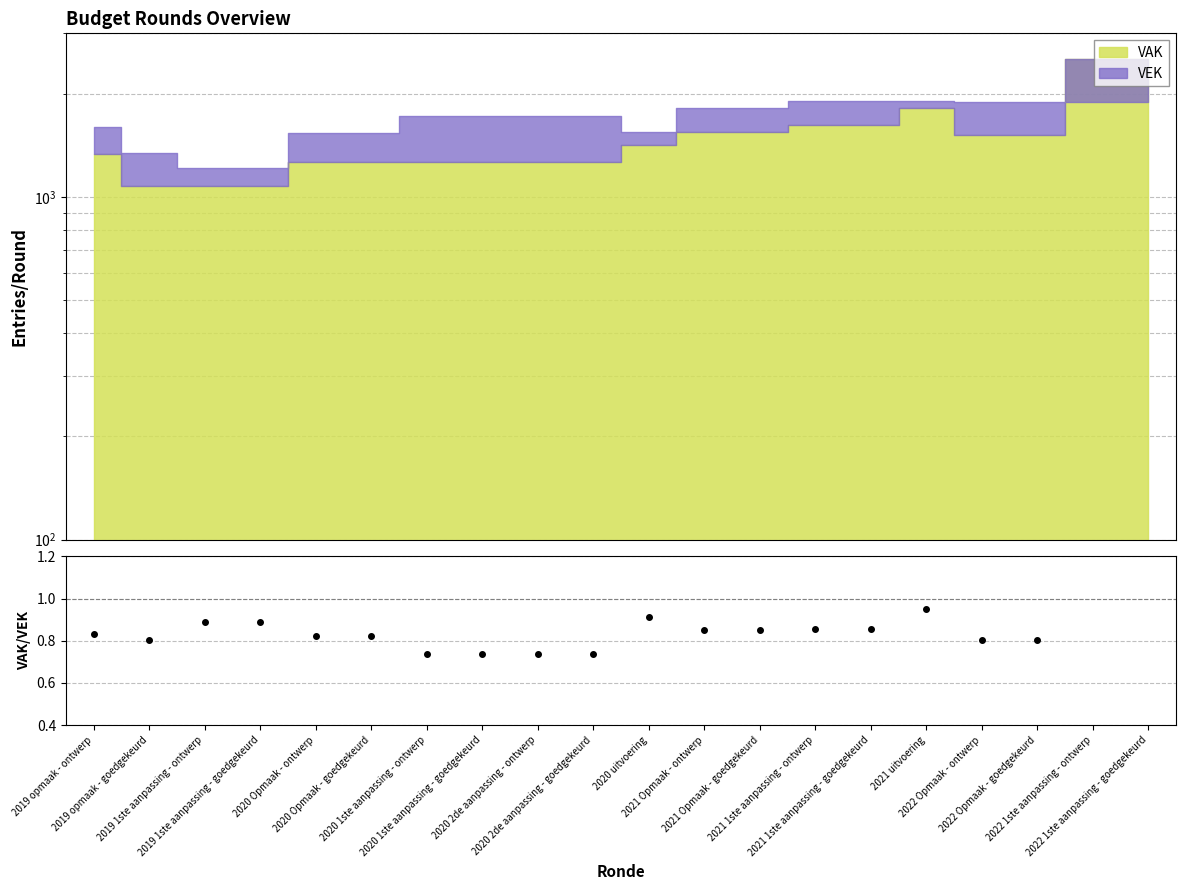

Reading left to right, extract all data points from this chart.

0.8	0.8	0.9	0.9	0.8	0.8	0.7	0.7	0.7	0.7	0.9	0.8	0.8	0.9	0.9	1.0	0.8	0.8	1.3	1.3